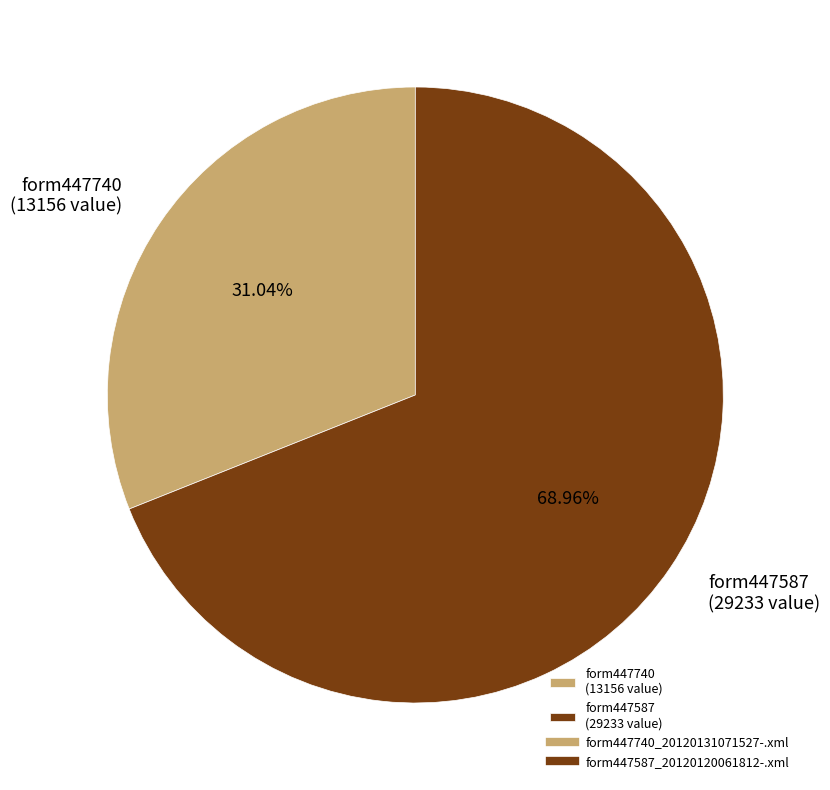

Count the number of slices in the pie.

2